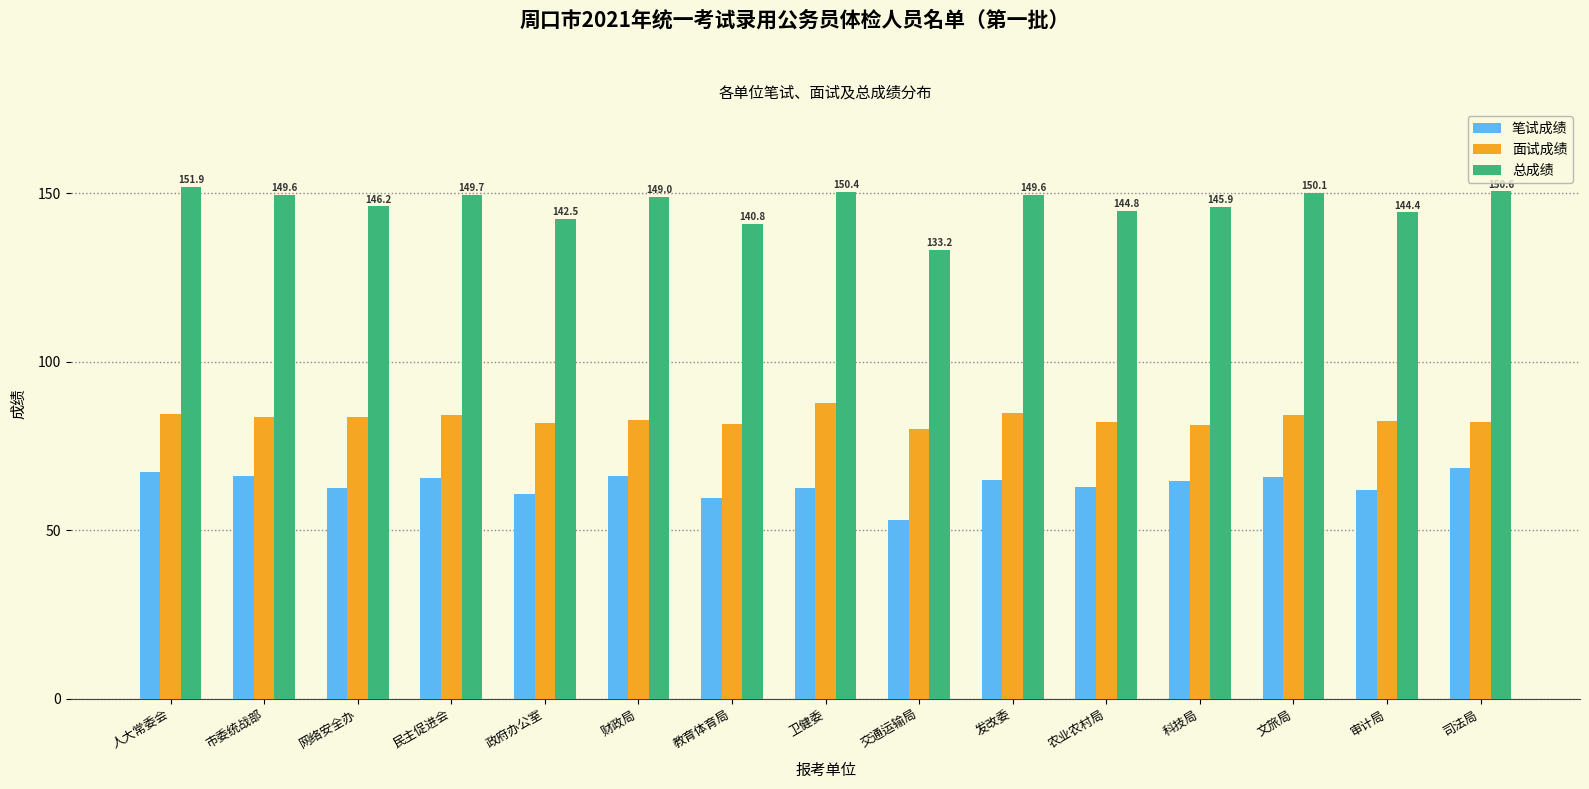

What is the total value across all series at 民主促进会?

299.3